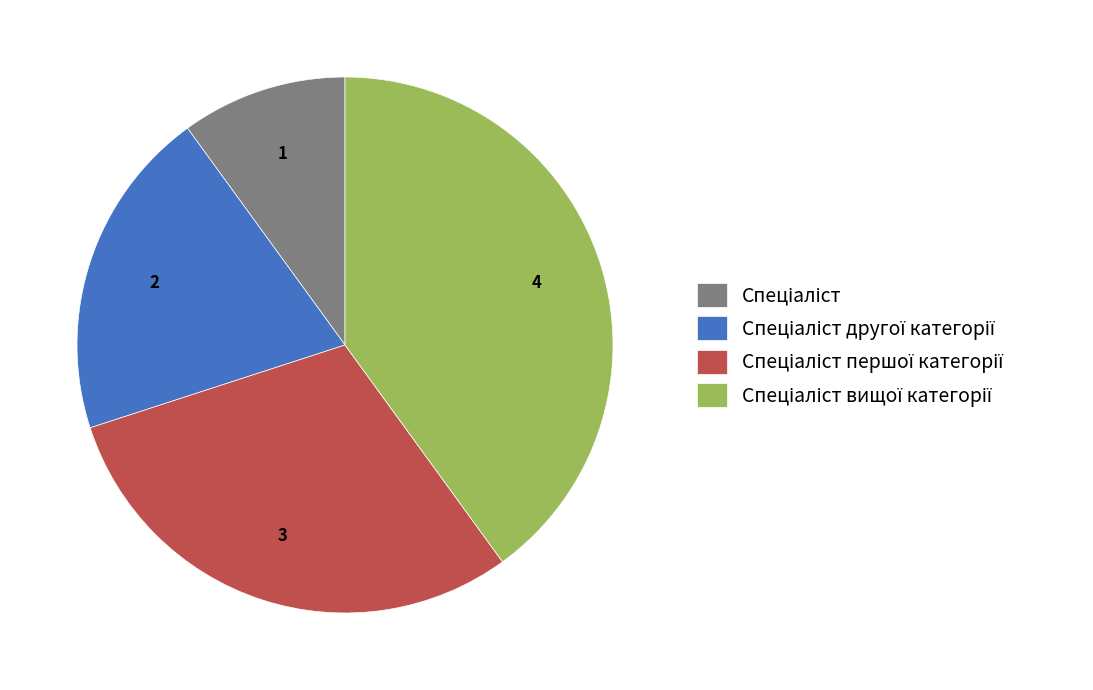

Does any single category account for the majority?

No